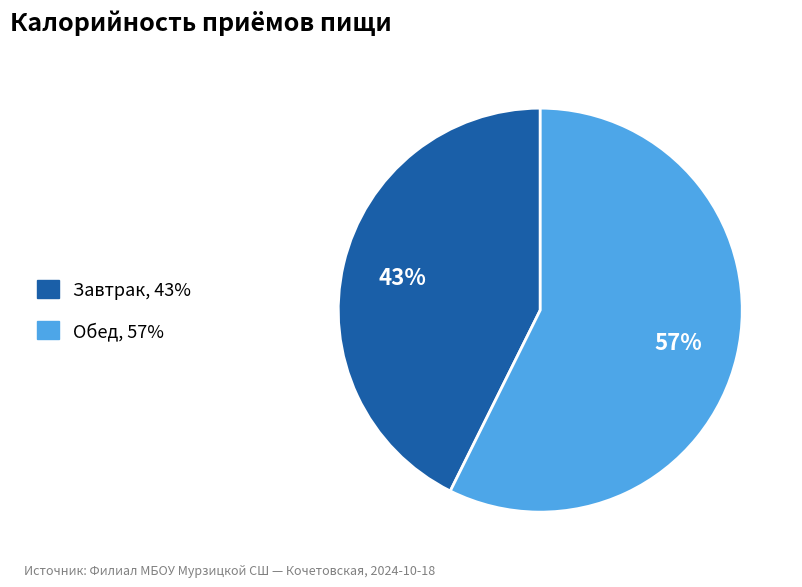

What percentage is the Обед slice, to the nearest percent?

57%